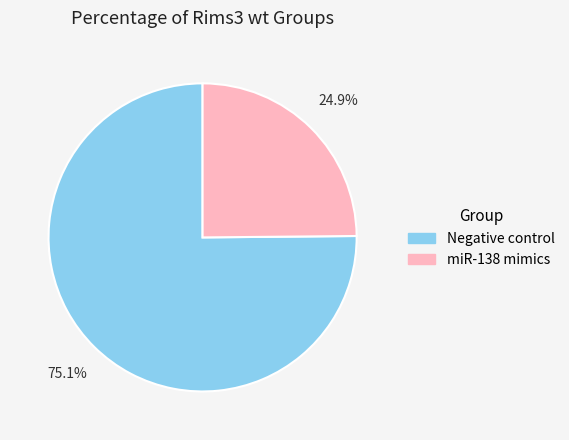

Count the number of slices in the pie.

2